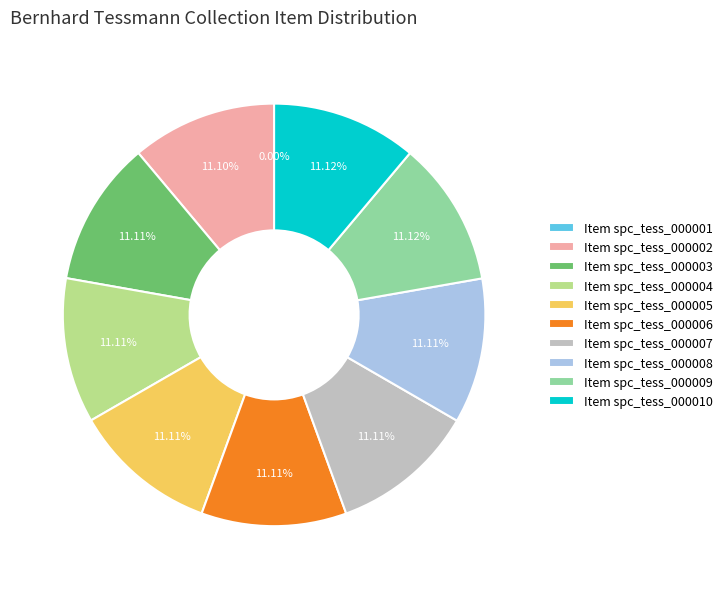

To the nearest percent, what is the difference between the largest and smallest slice percentages?

11%